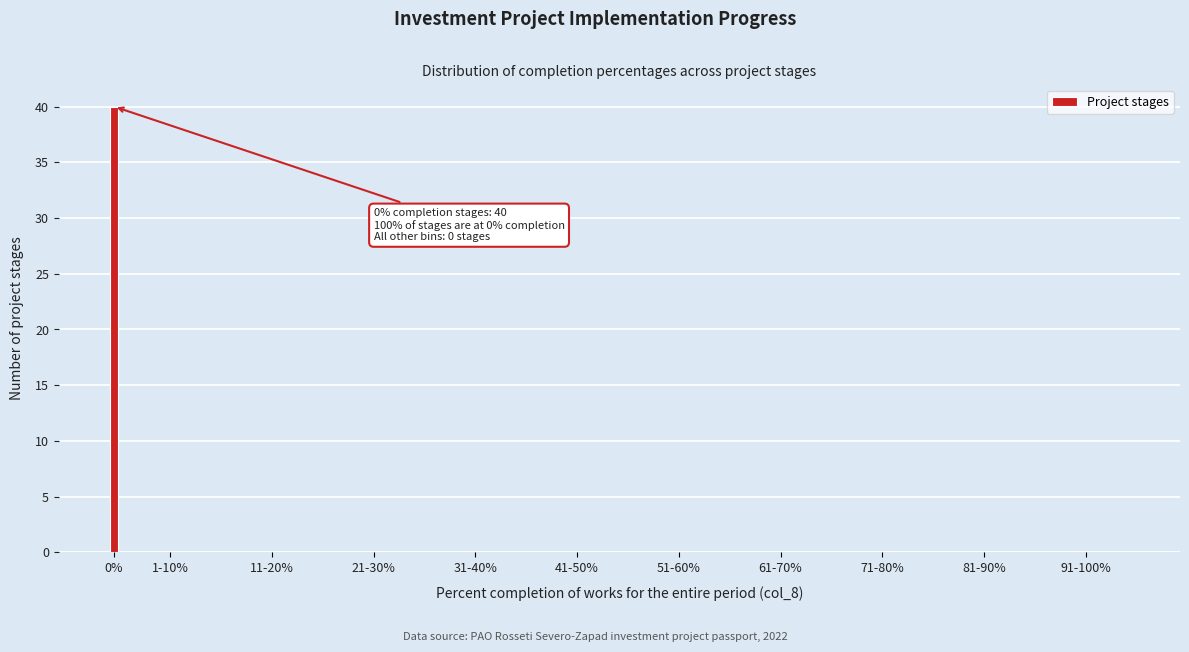

Reading left to right, extract all data points from this chart.

0%=40	1-10%=0	11-20%=0	21-30%=0	31-40%=0	41-50%=0	51-60%=0	61-70%=0	71-80%=0	81-90%=0	91-100%=0